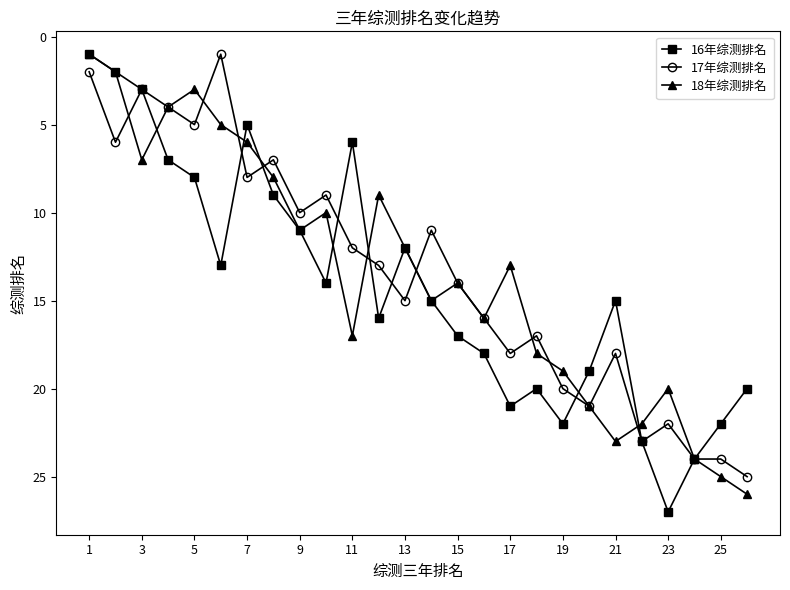

True or false: 16年综测排名 has more than 0 points higher than both neighbors.

True